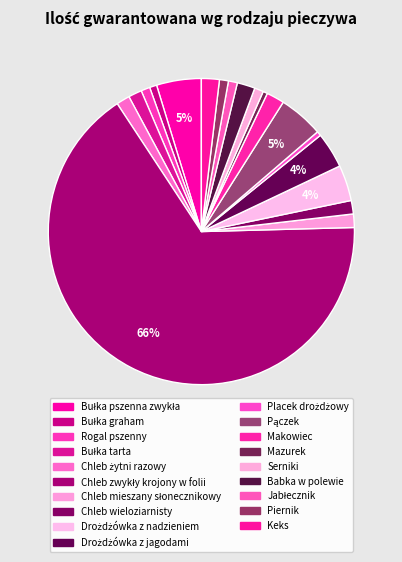

True or false: Bułka tarta accounts for 11% of the total.

False